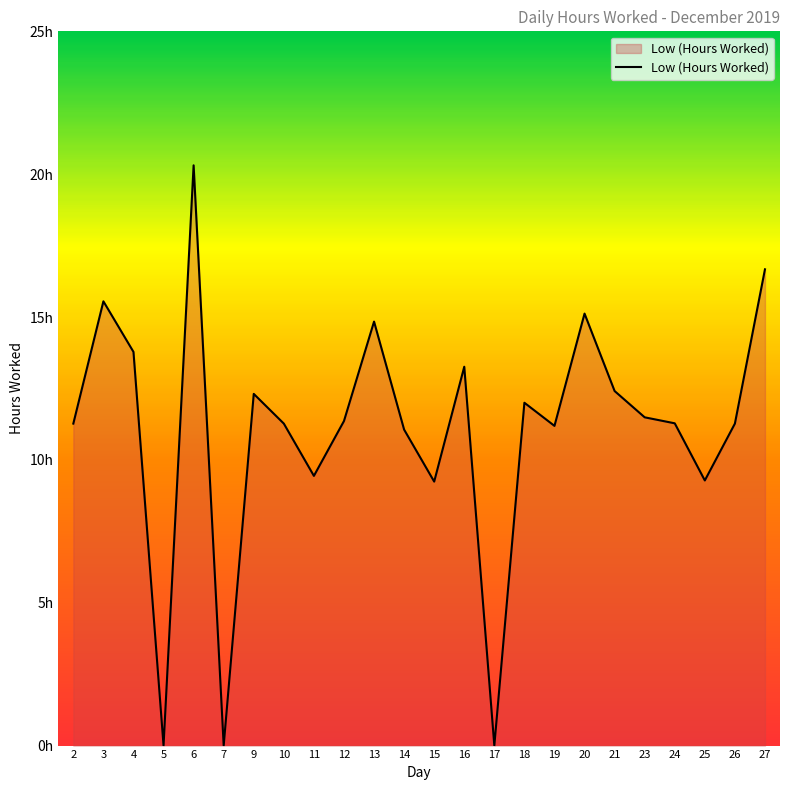

At which label is the value closest to 10?

11